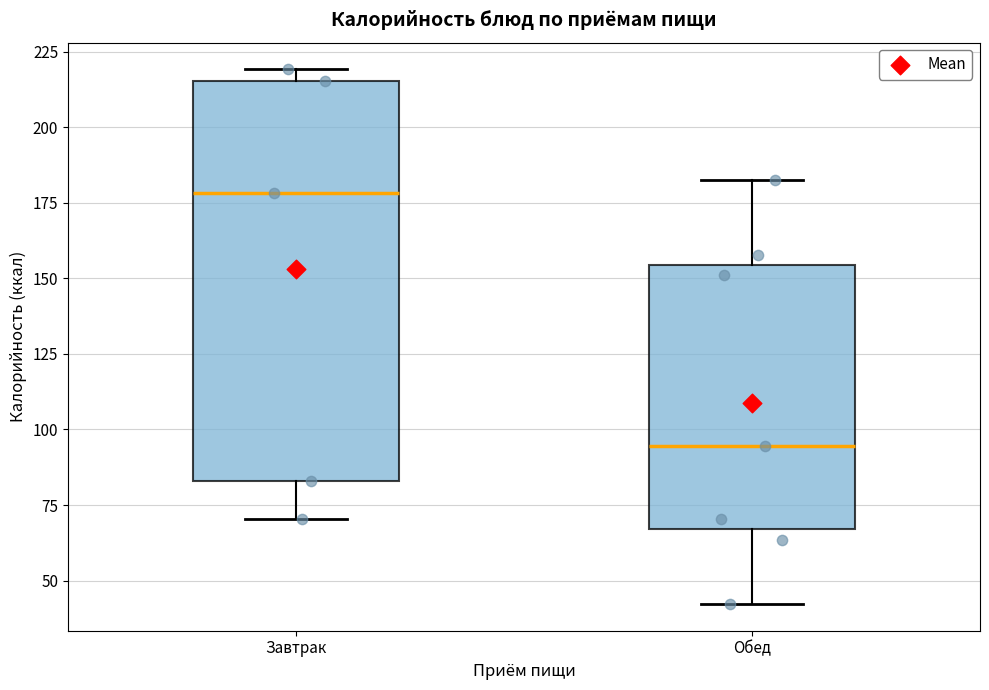

Reading left to right, transcribe this box plot: for each box, give where its median line is, the range the box spans, and where its two whiskers end, as read against the y-axis. The values are not printed on the chart, so give them approximately, as read against the axis.

Завтрак: median 180, box 85 to 215, whiskers 70 to 220
Обед: median 95, box 65 to 155, whiskers 40 to 185